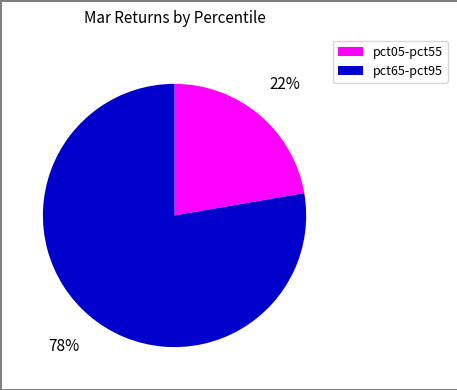

To the nearest percent, what is the average slice percentage?

50%